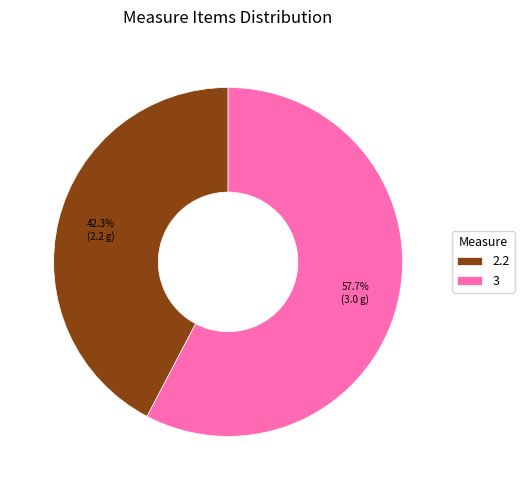

How many slices are in this pie chart?

2